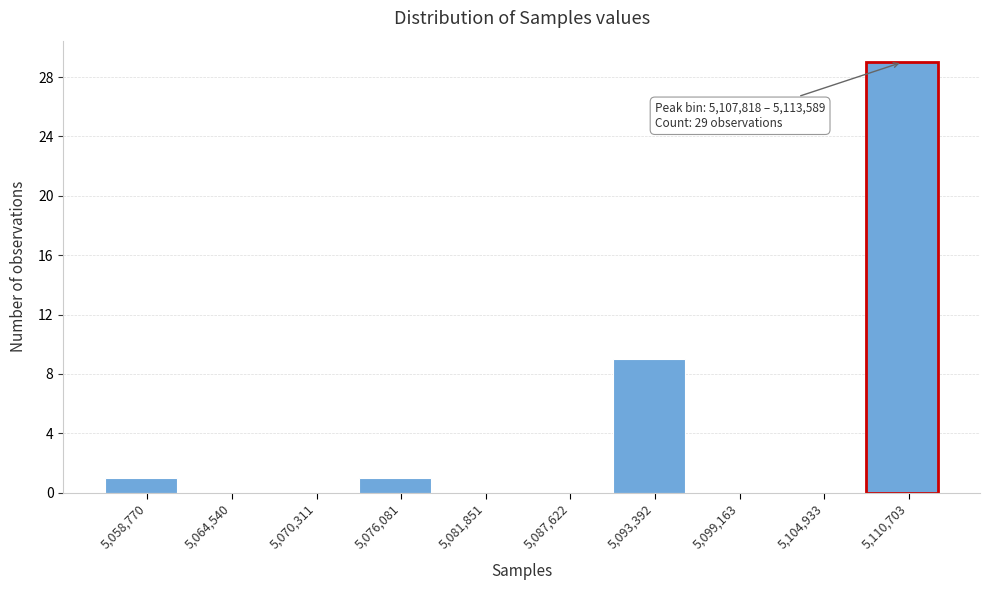

Over which range of the x-axis is the bar tallest?

5108000 to 5114000